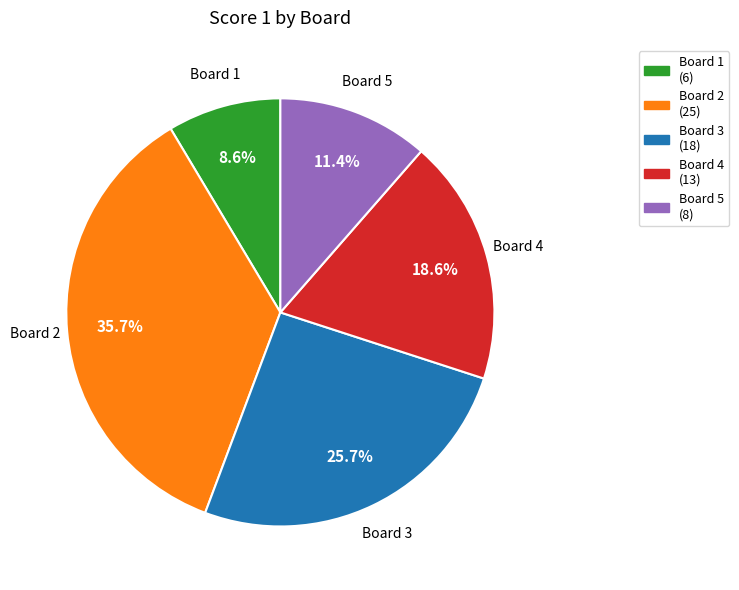

How many slices are in this pie chart?

5